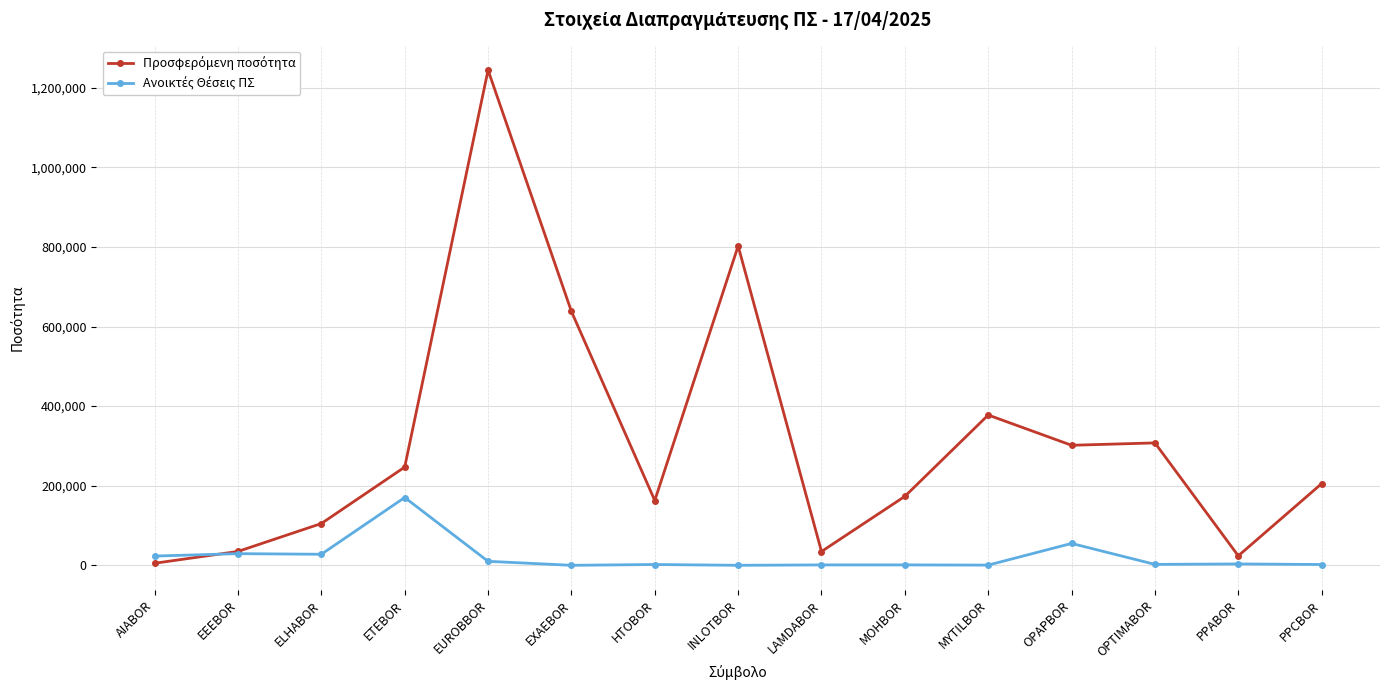

Which category has the highest value across all series?

EUROBBOR